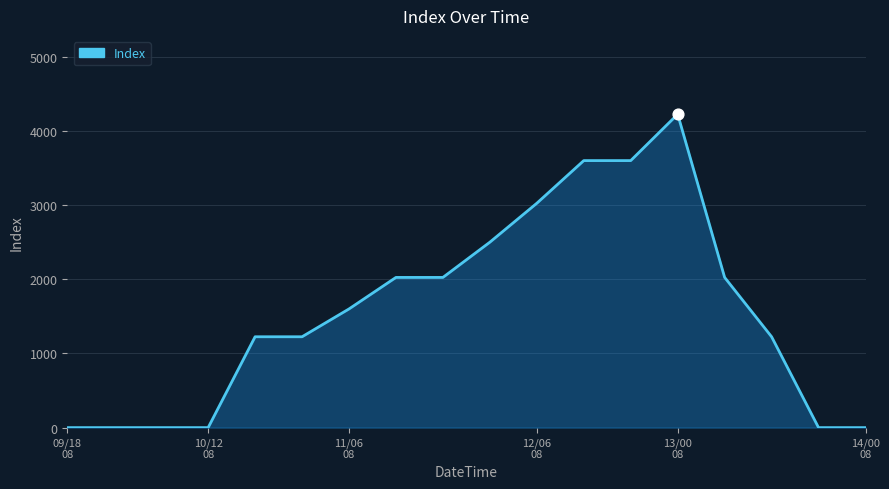

What is the difference between the maximum and minimum values?

4225